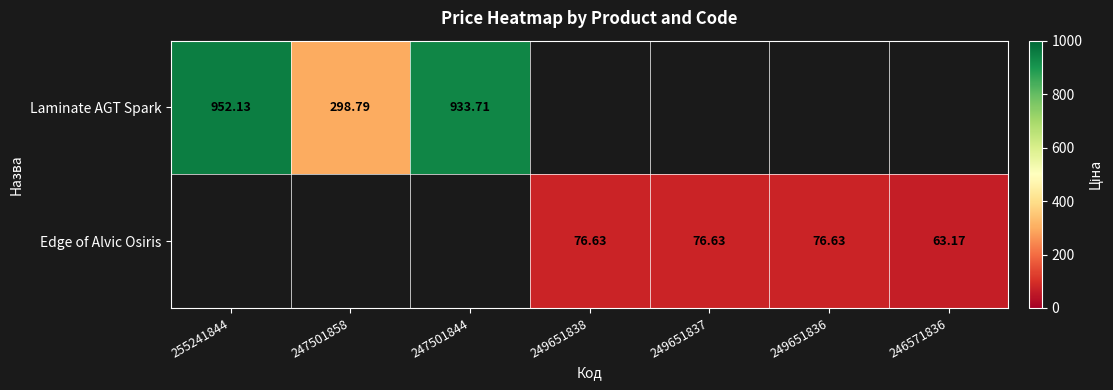

Which label corresponds to the smallest value in the chart?

246571836